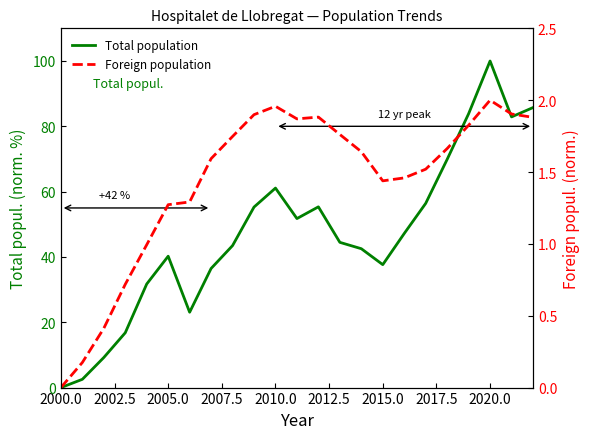

What position from the left is 2007.5?

4